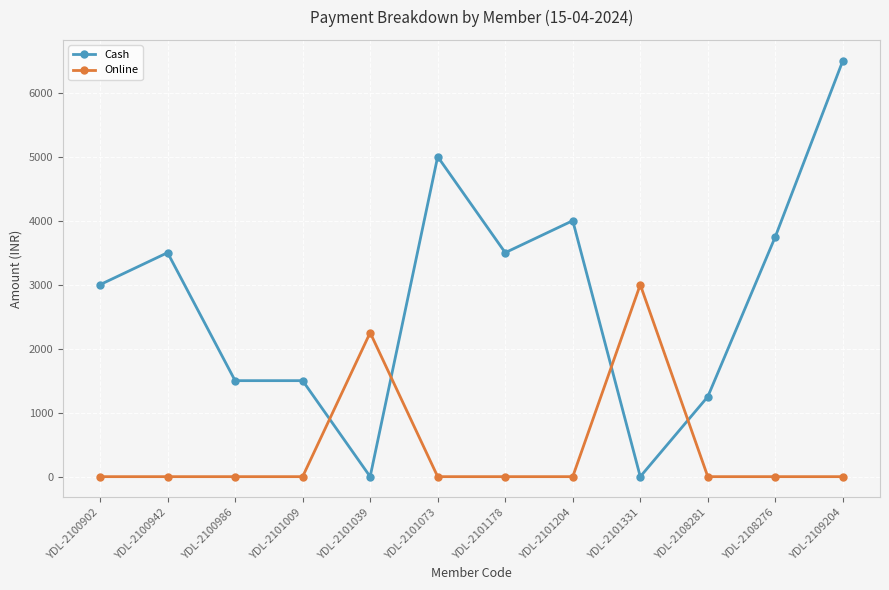

At which category does Cash reach its first local peak?

YDL-2100942